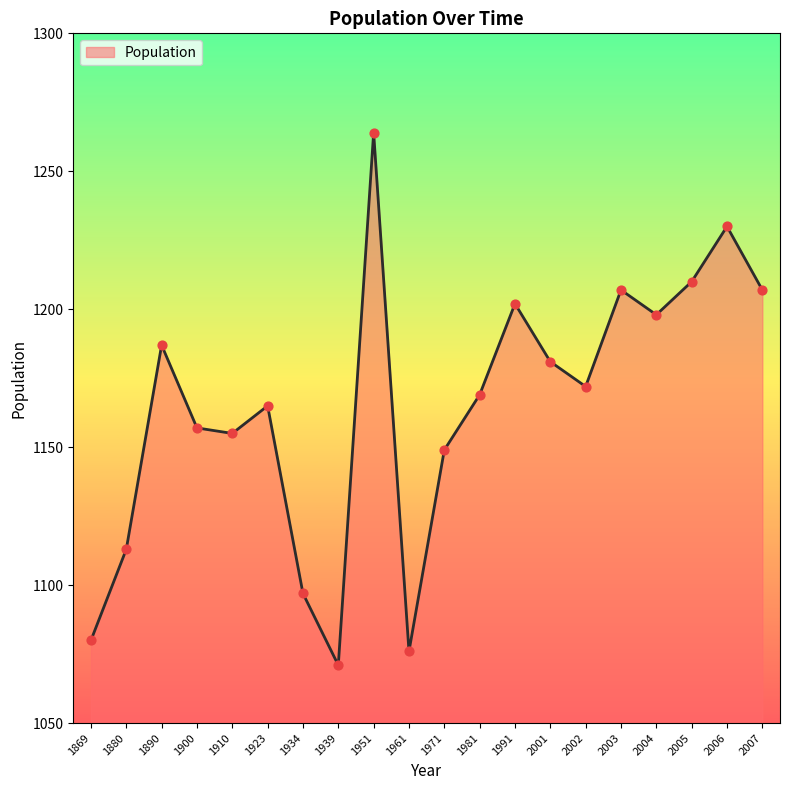

What is the change in value from 1923 to 2001?

+16